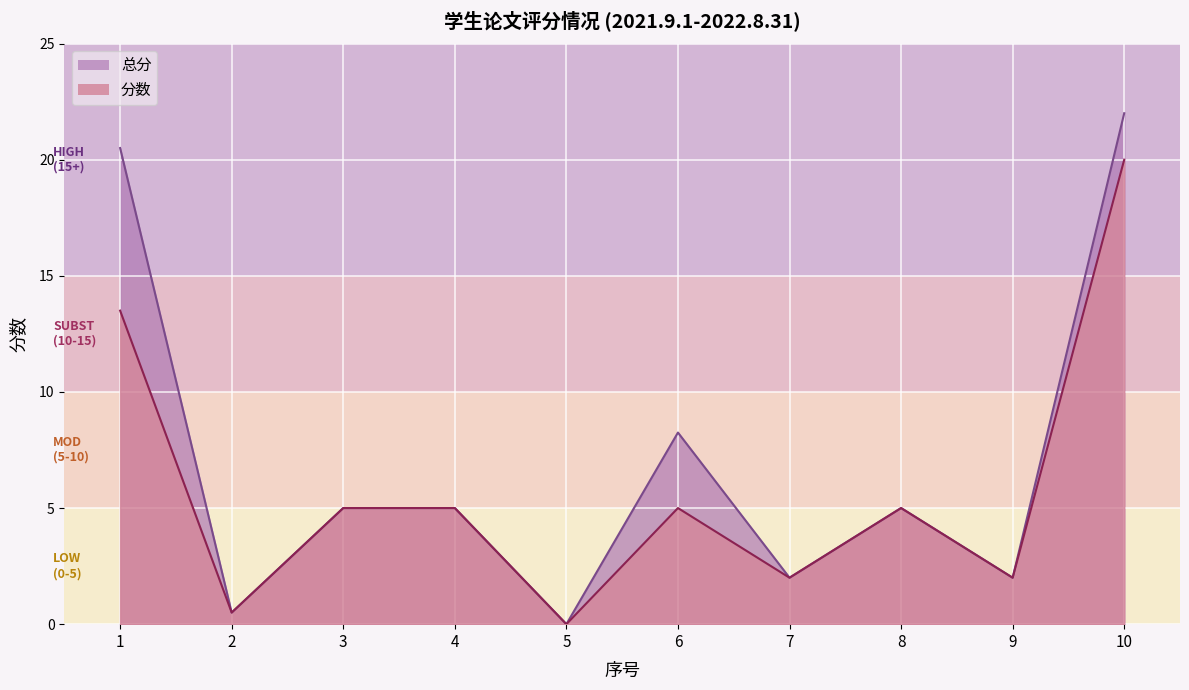

True or false: 总分 and 分数 intersect in this chart.

False